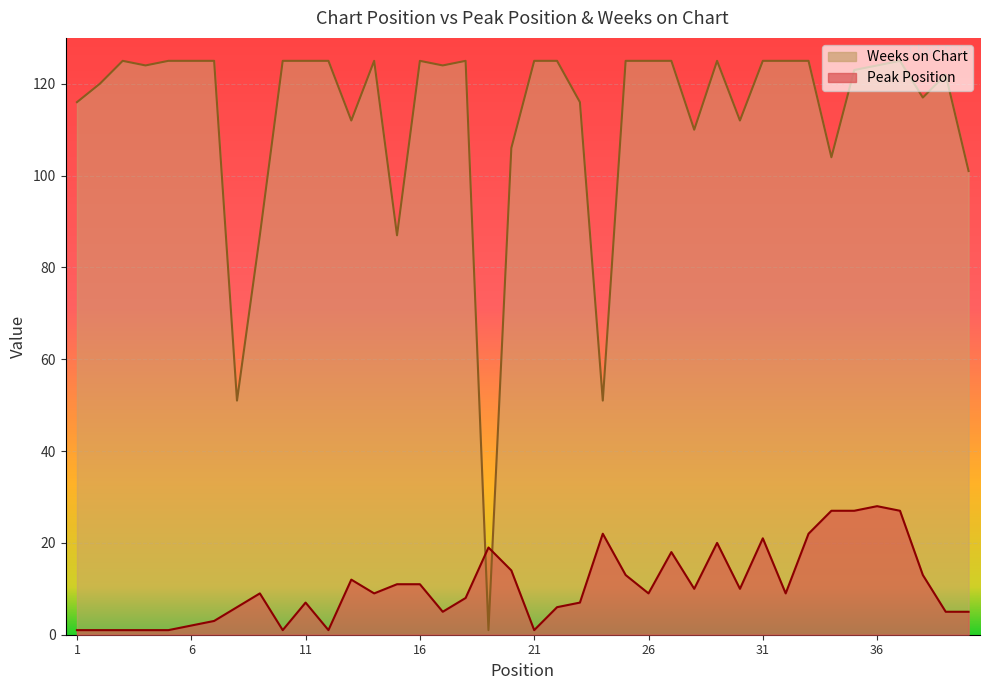

True or false: Peak Position has more than 2 points higher than both neighbors.

True